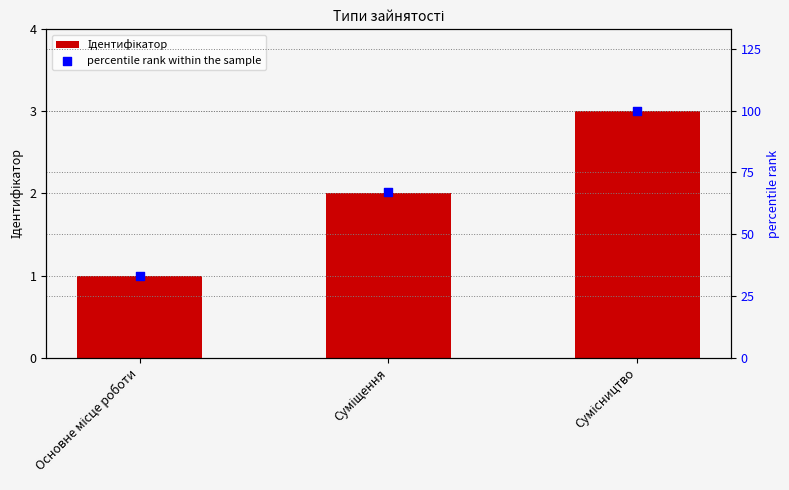

At how many categories does at least one series exceed 23?

3